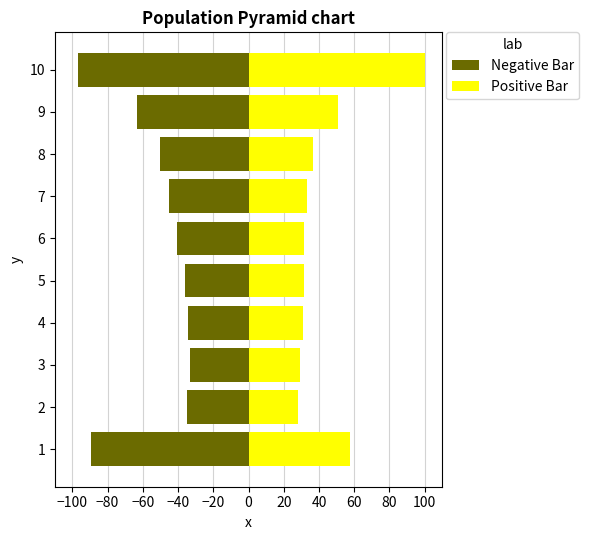

Read the Negative Bar value at 5.

-36.2